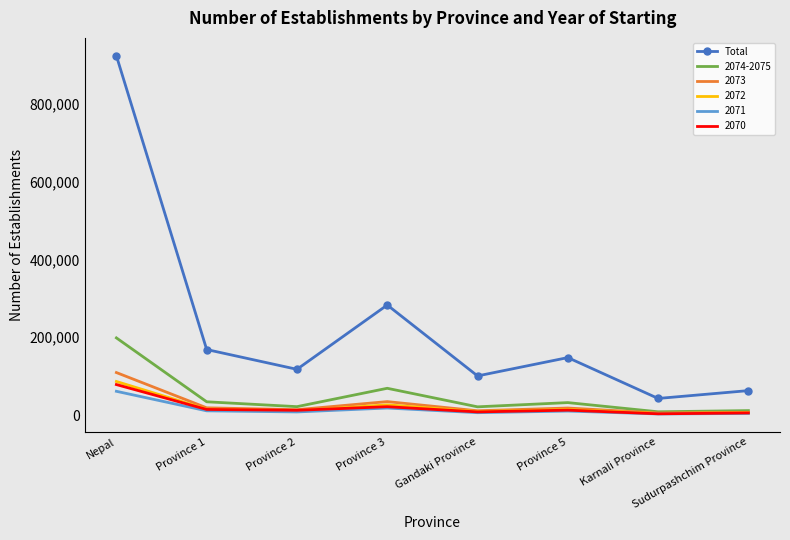

Which series has the widest spread of values?

Total